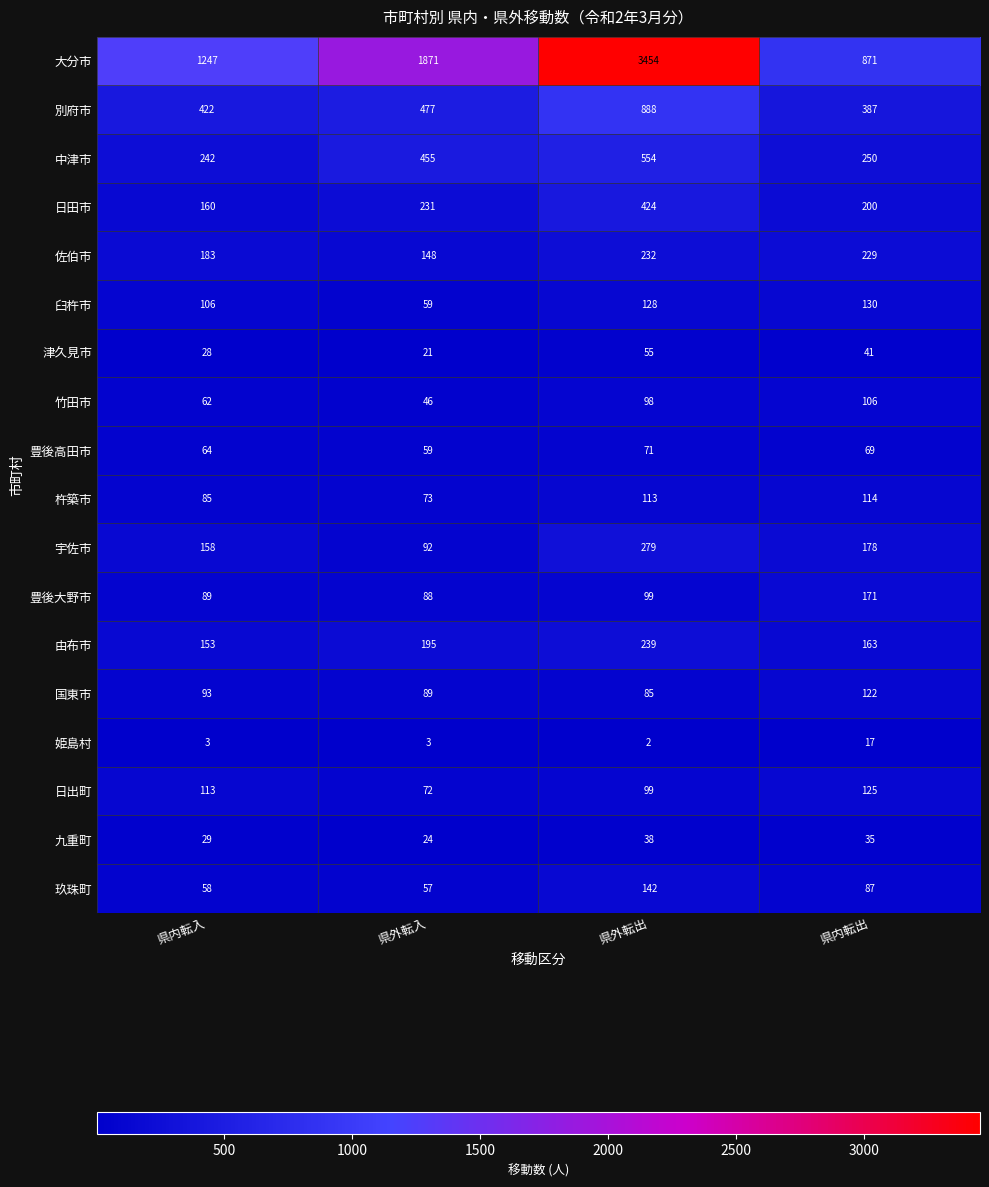

Which series has the largest total across all categories?

大分市